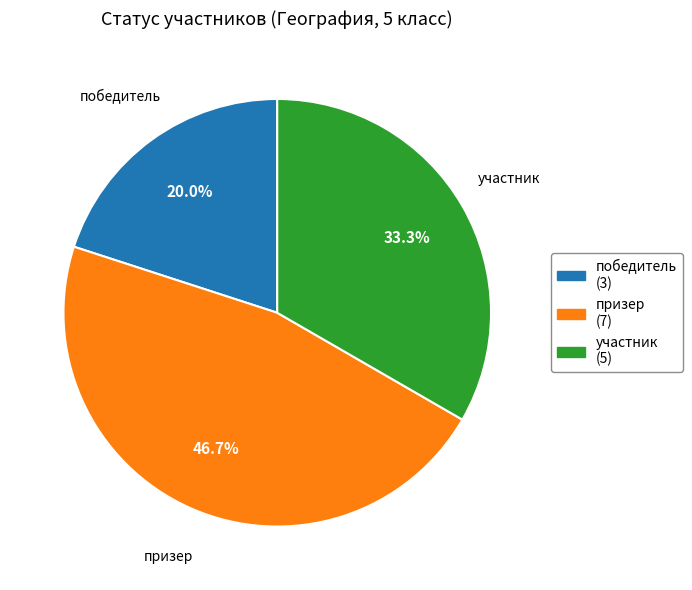

Do победитель and призер together represent more than half of the pie?

Yes